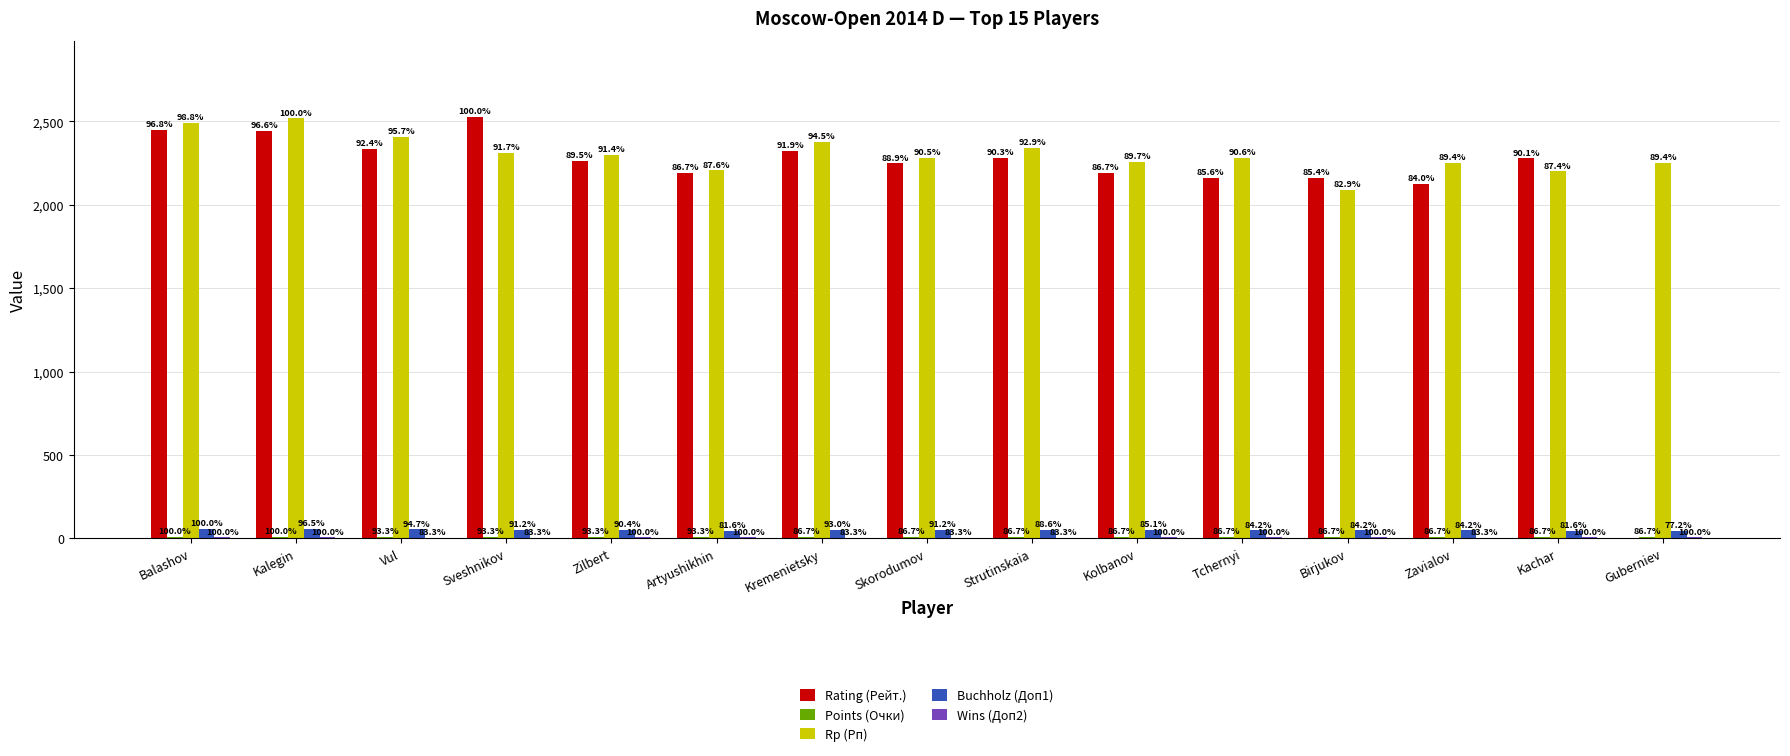

What is the label of the 15th bar from the left?

Guberniev